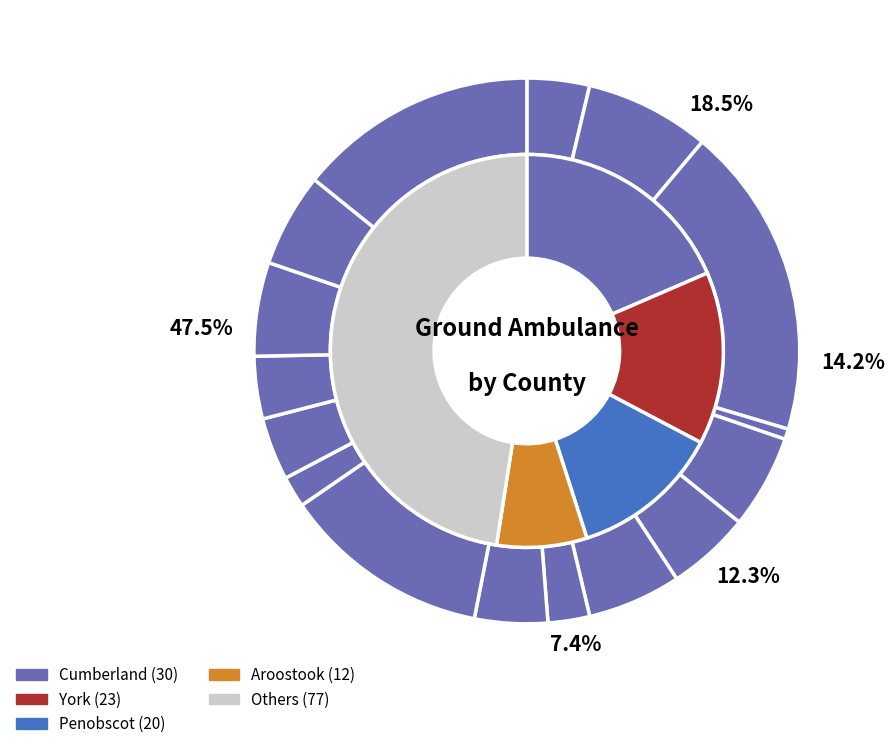

How many slices are in this pie chart?

16